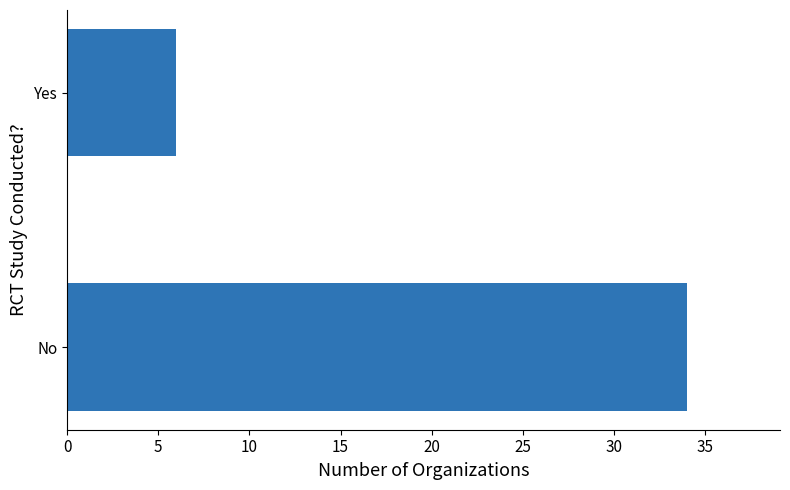

True or false: the data shows 51 at No.

False